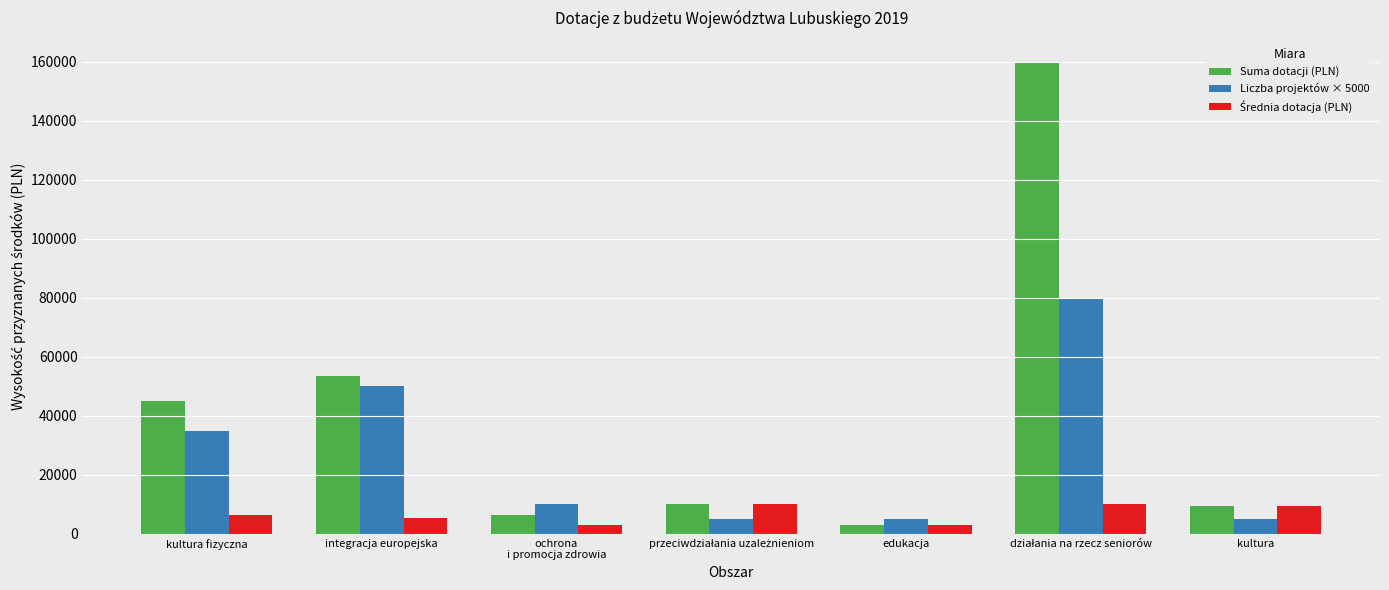

Where does the Liczba projektów × 5000 series first go above 10000?

kultura fizyczna